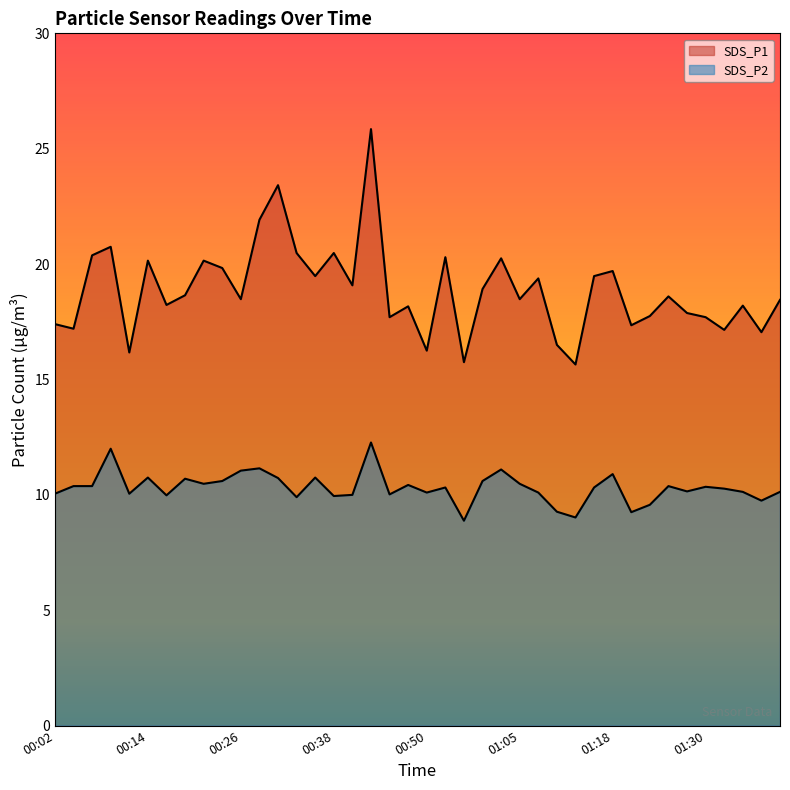

How many data points does each series have?

40